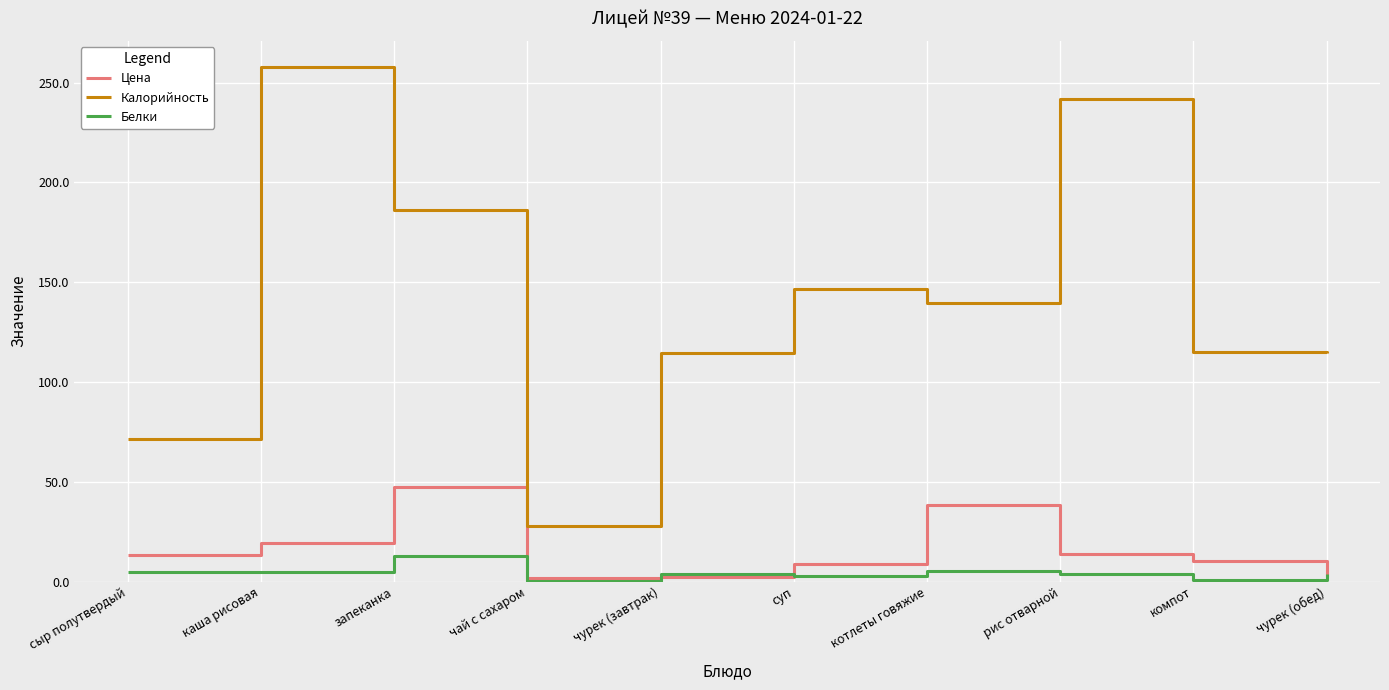

What position from the right is запеканка?

8